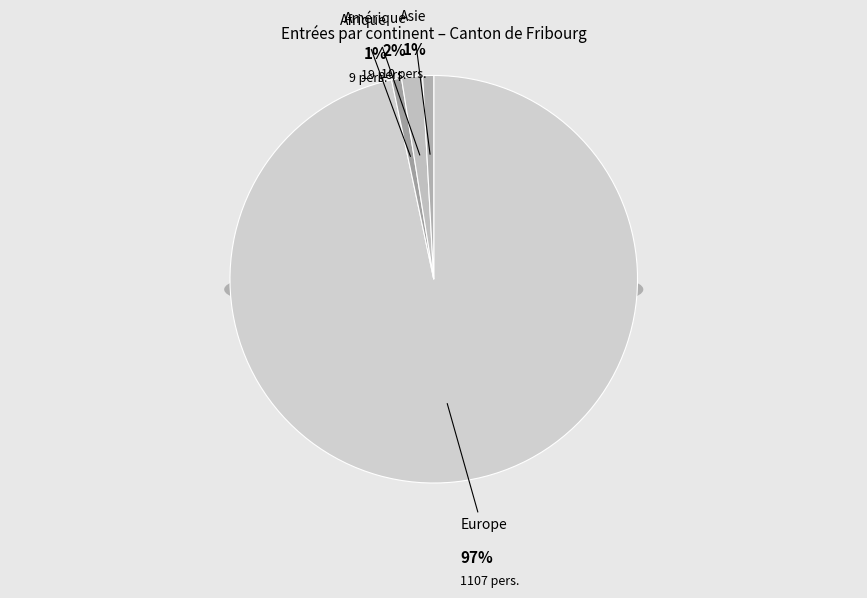

What is the largest slice in the pie chart?

Europe